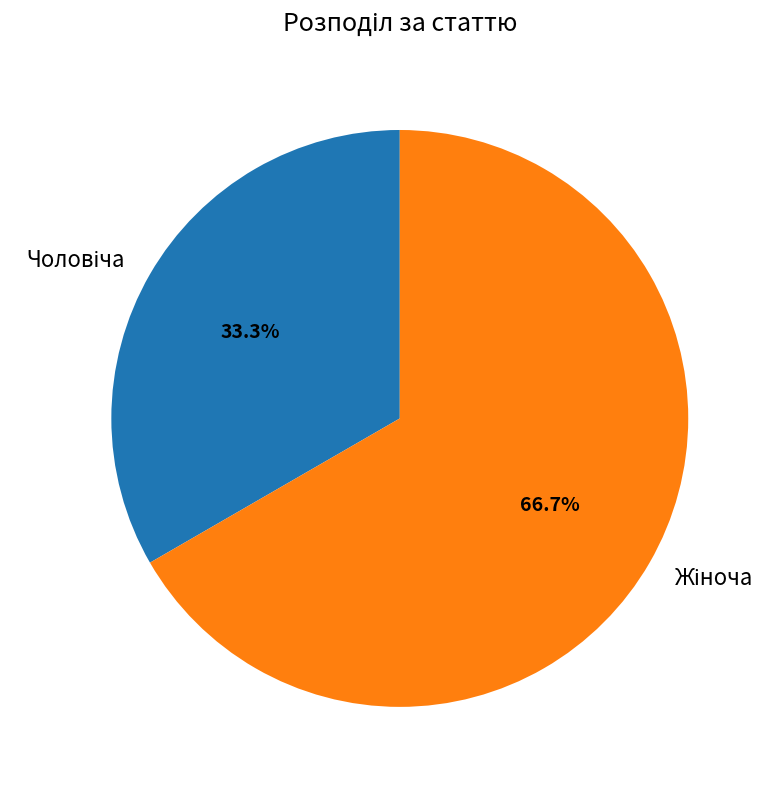

Is there a majority slice in this chart?

Yes